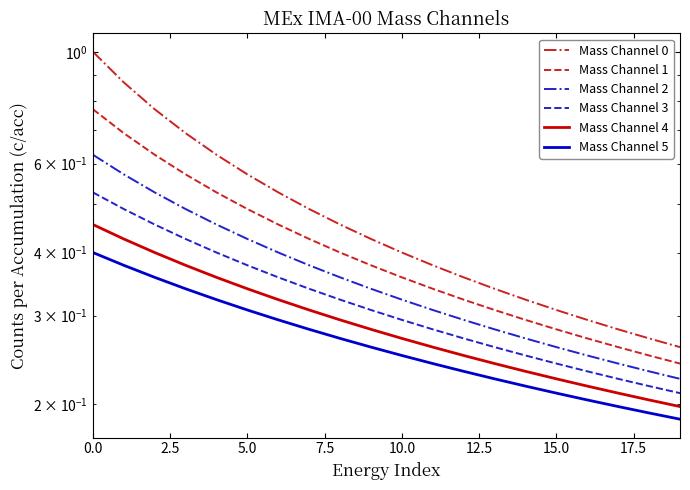

How many Mass Channel 1 values are between 0 and 1?

20